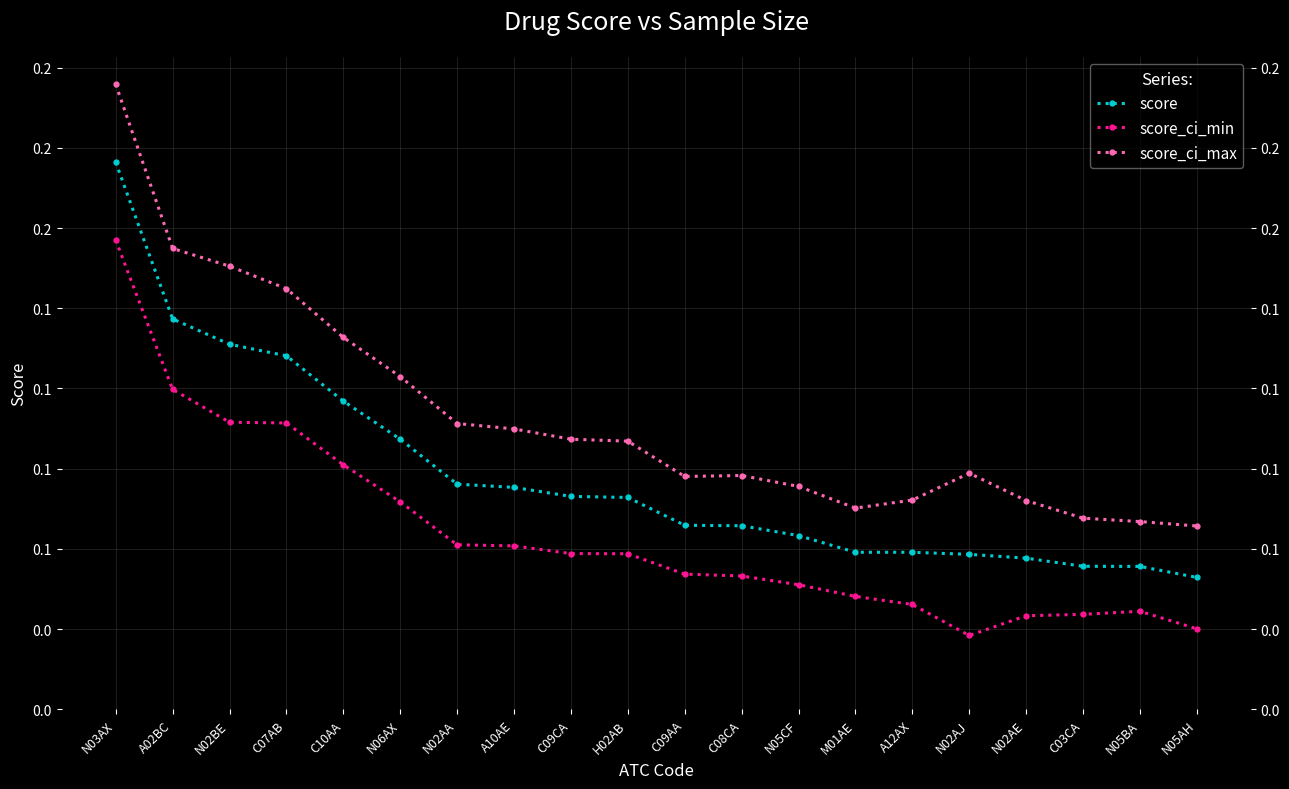

Reading right to left, transcribe all the data shown in this chart.

score: 0.0	0.0	0.0	0.0	0.0	0.0	0.0	0.1	0.1	0.1	0.1	0.1	0.1	0.1	0.1	0.1	0.1	0.1	0.1	0.2
score_ci_min: 0.0	0.0	0.0	0.0	0.0	0.0	0.0	0.0	0.0	0.0	0.0	0.0	0.1	0.1	0.1	0.1	0.1	0.1	0.1	0.1
score_ci_max: 0.1	0.1	0.1	0.1	0.1	0.1	0.1	0.1	0.1	0.1	0.1	0.1	0.1	0.1	0.1	0.1	0.1	0.1	0.1	0.2